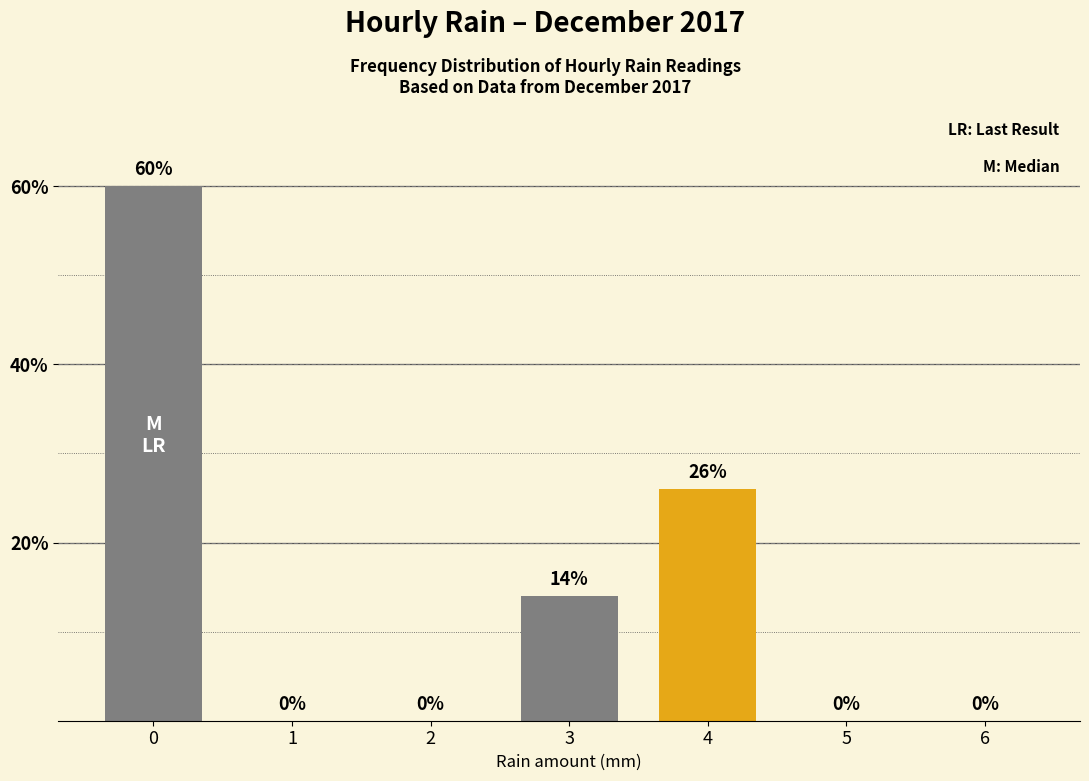

What is the change in value from 0 to 5?

-60.0